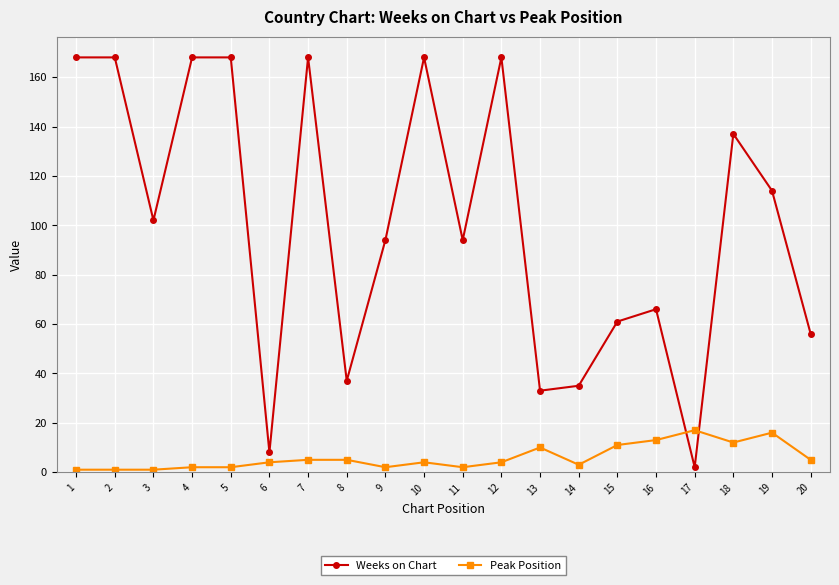

Does the chart have visible grid lines?

Yes